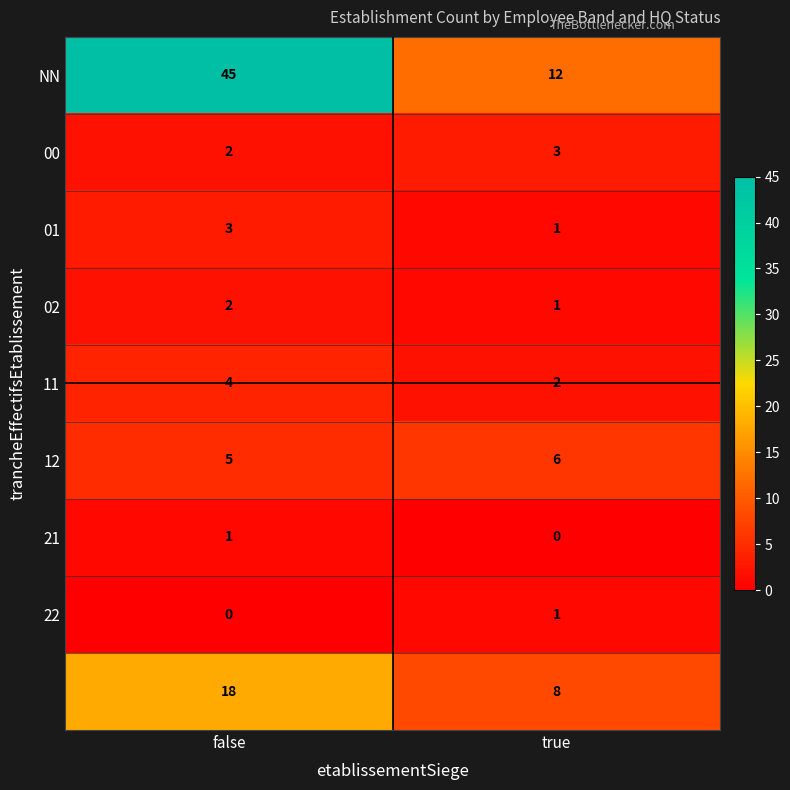

What is the spread (max minus min) of values at true?

12